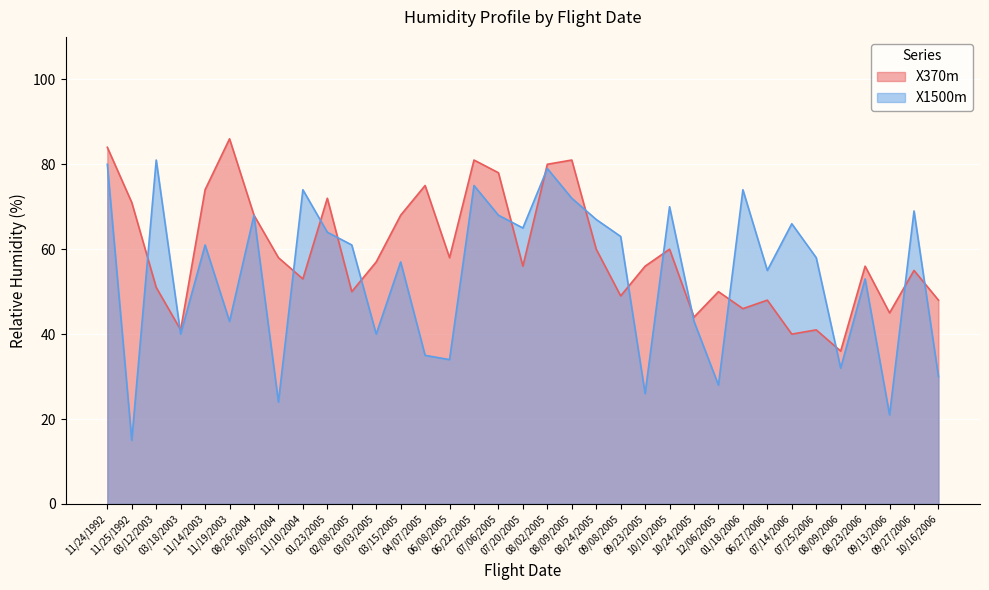

True or false: X370m and X1500m cross at least once.

True